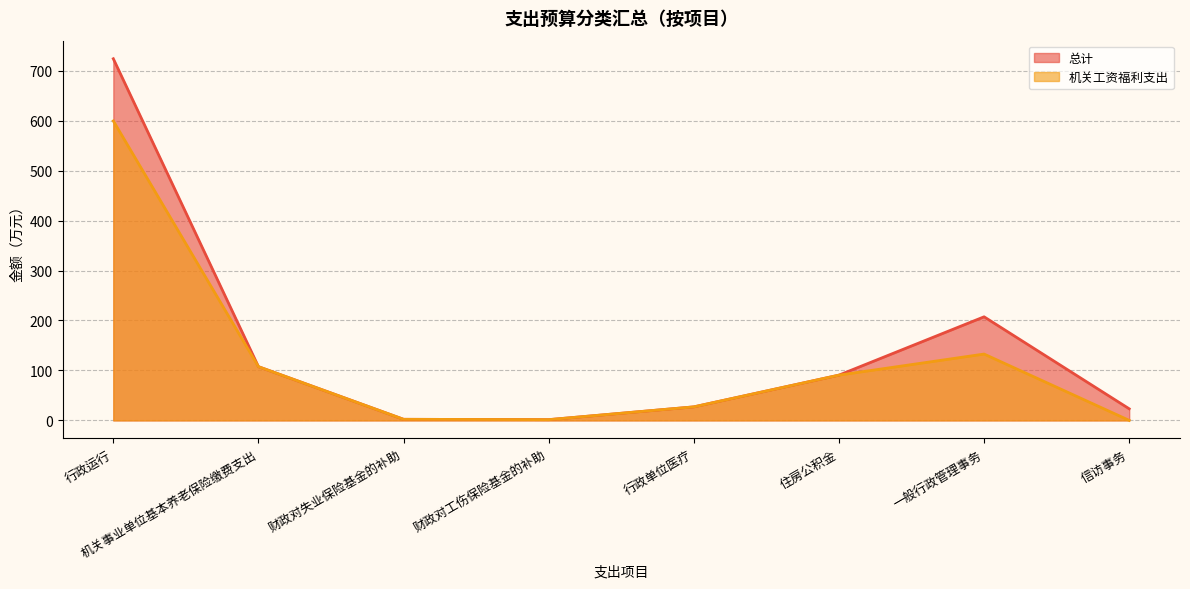

Rank the series by their maximum value, from lowest to highest.

机关工资福利支出, 总计